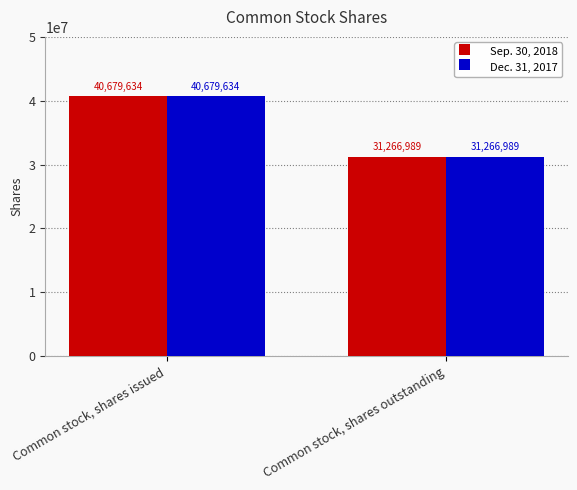

How many bars are there in total?

4